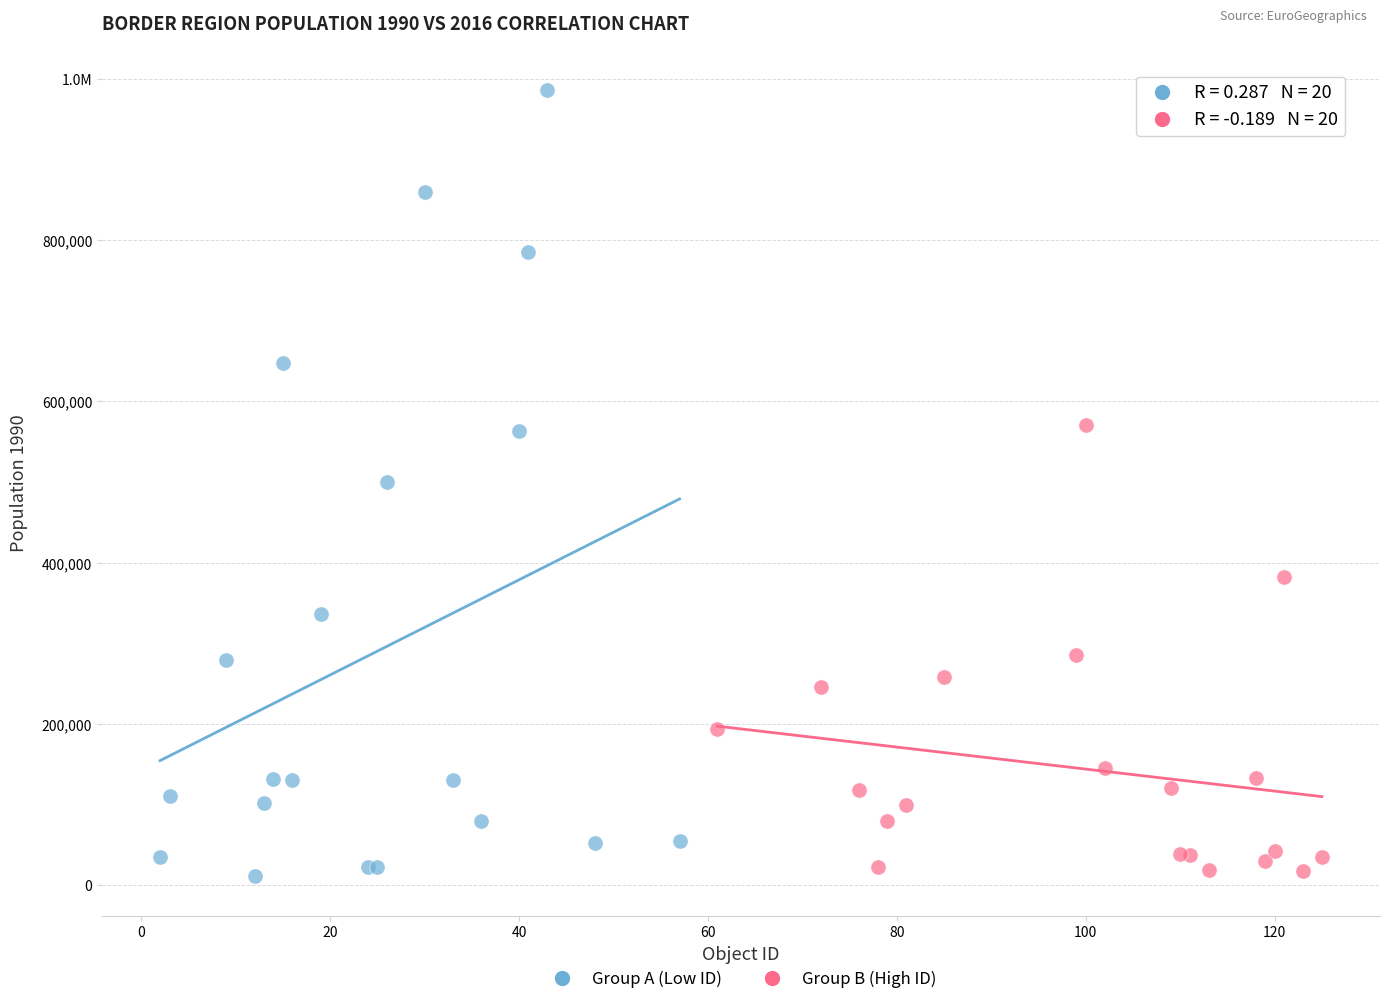

What are all the series names shown in the legend?

Group A (Low ID), Group B (High ID)